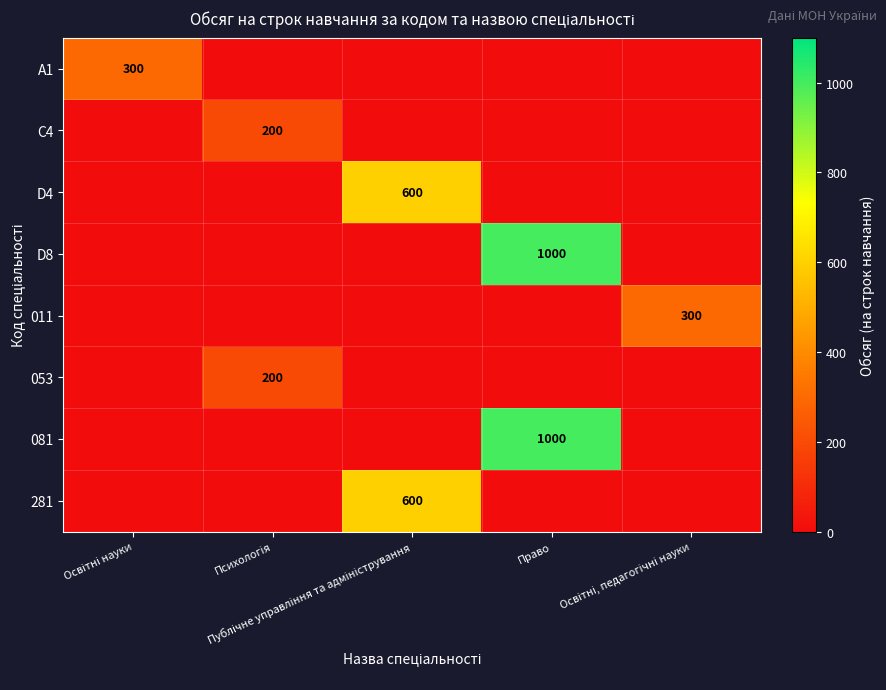

List the series in order of their peak value, highest first.

D8, 081, D4, 281, A1, 011, C4, 053